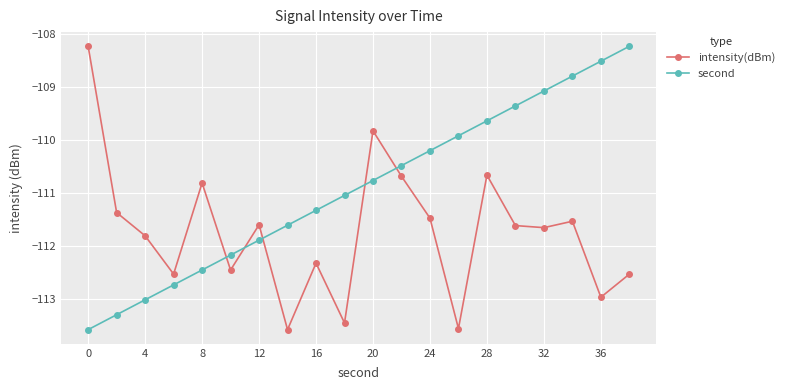

What is the value of the second point at the 12th from the left?

-110.5